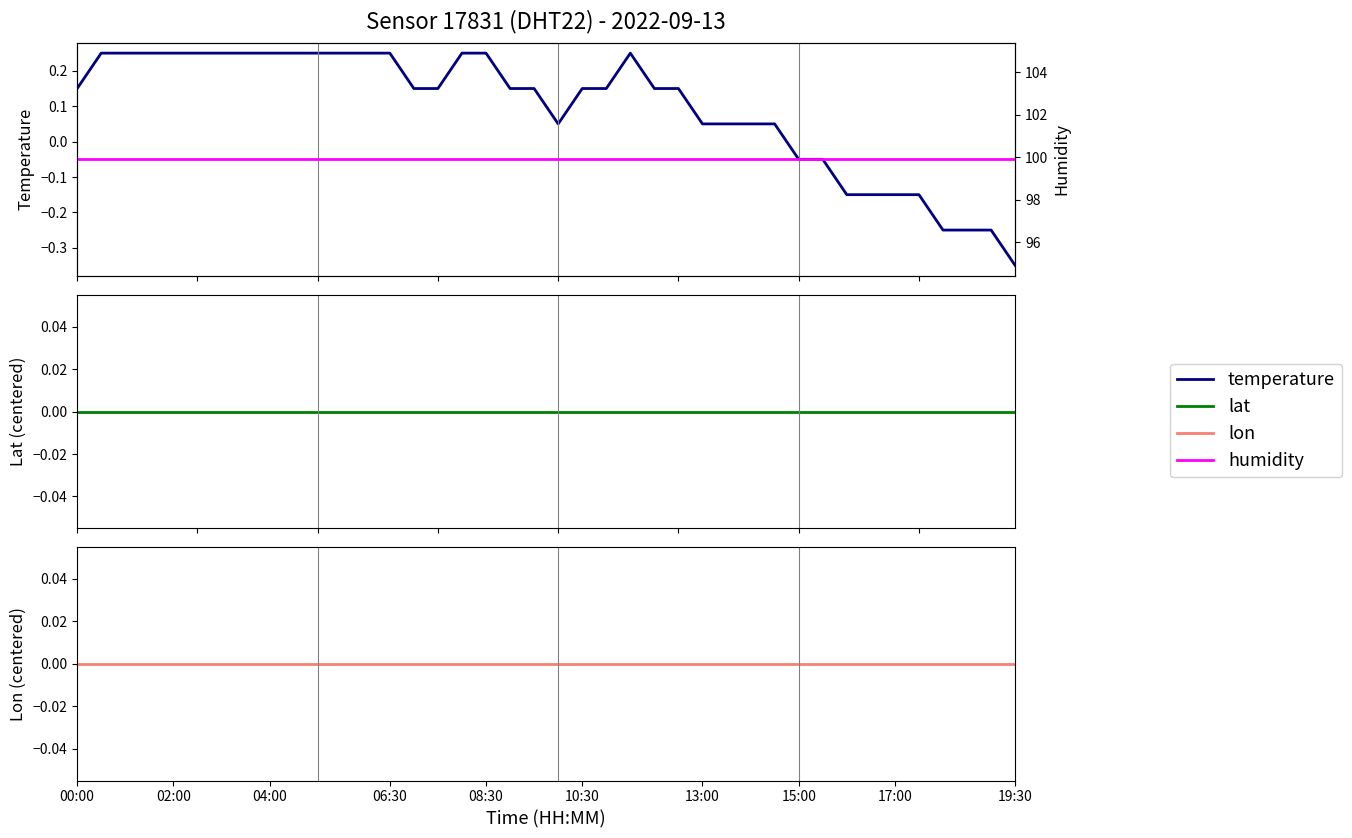

Rank the series at 18 from highest to lowest value.

humidity, temperature, lat, lon